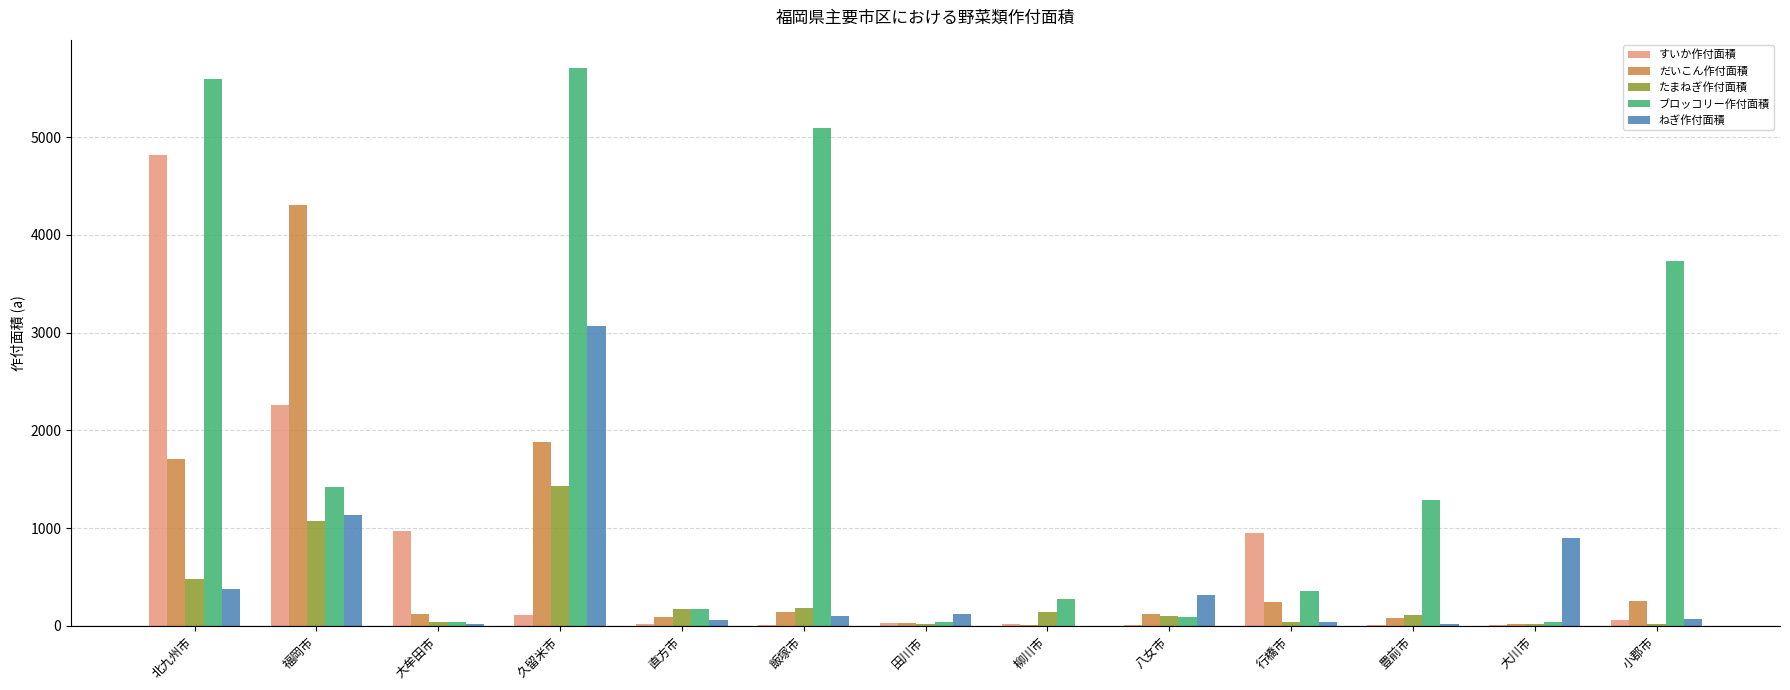

True or false: たまねぎ作付面積 has a value of 1076 at 福岡市.

True